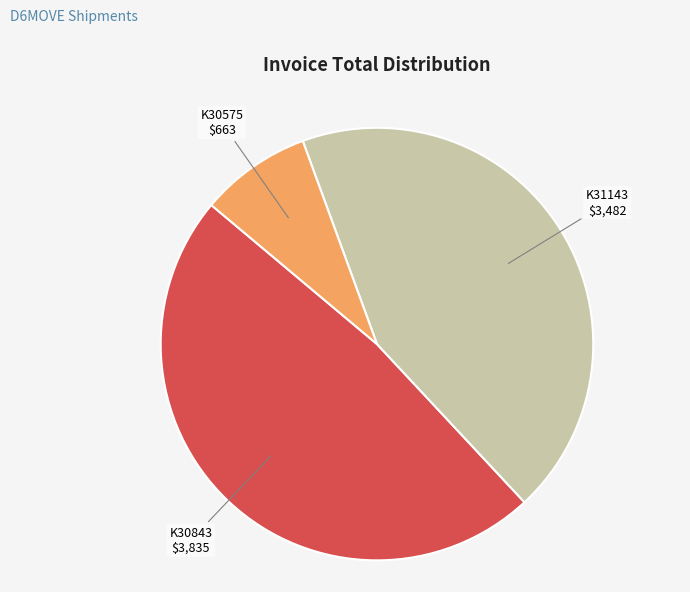

How many segments does this pie chart have?

3